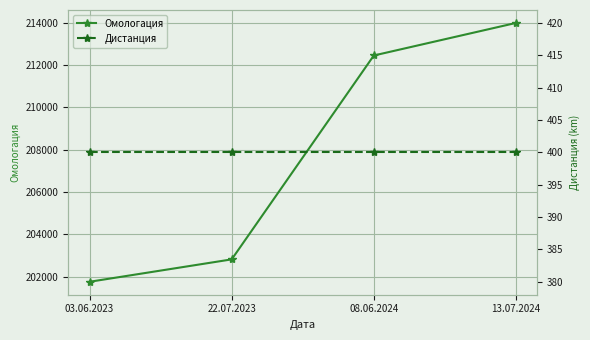

At which label is Омологация closest to 207871?

08.06.2024